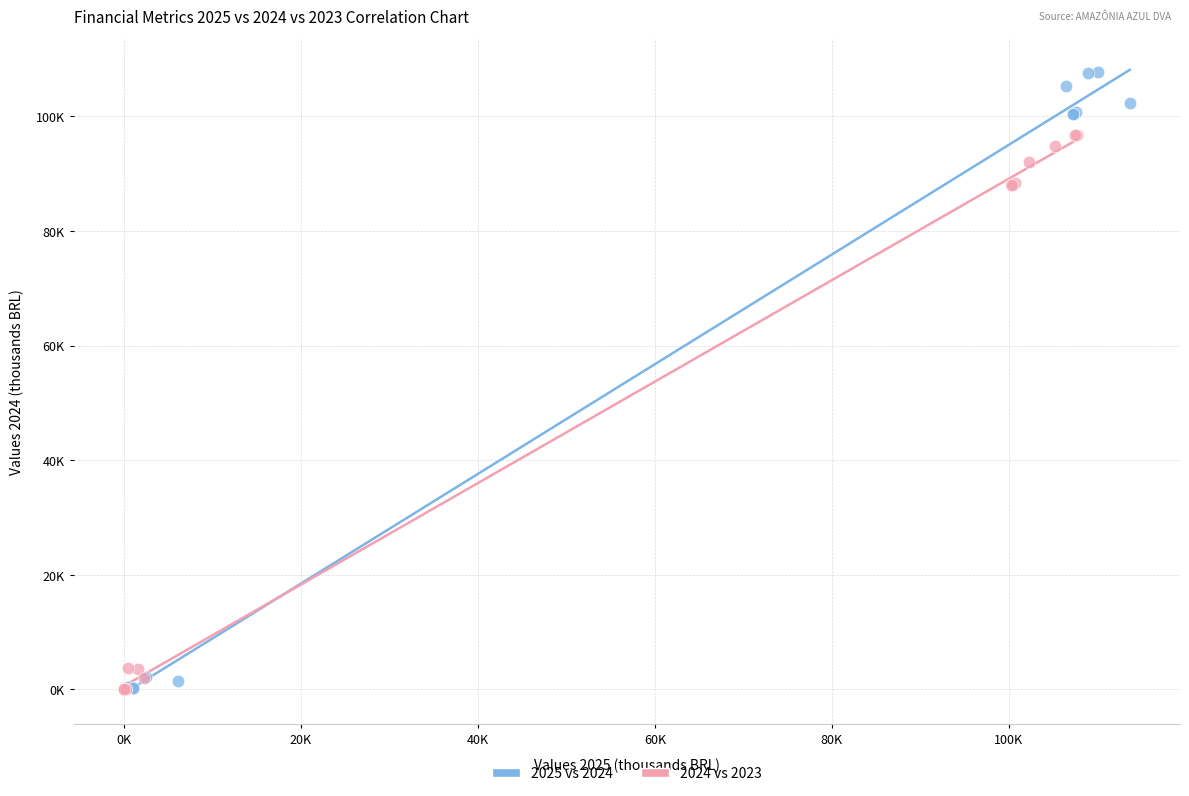

Which series reaches the maximum Y coordinate?

2025 vs 2024